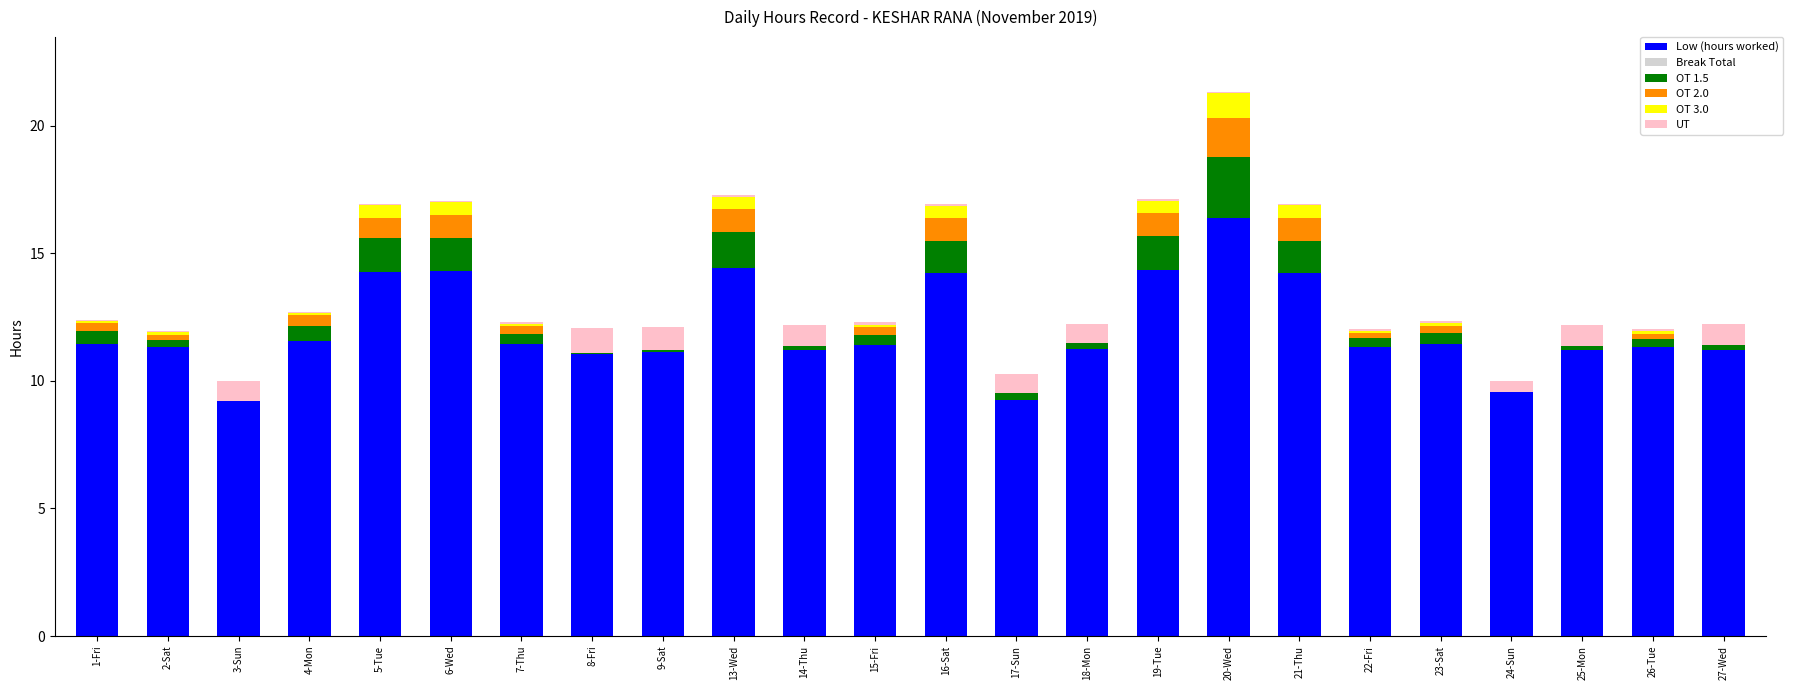

Is it true that Low (hours worked) equals 11.3 at 2-Sat?

True